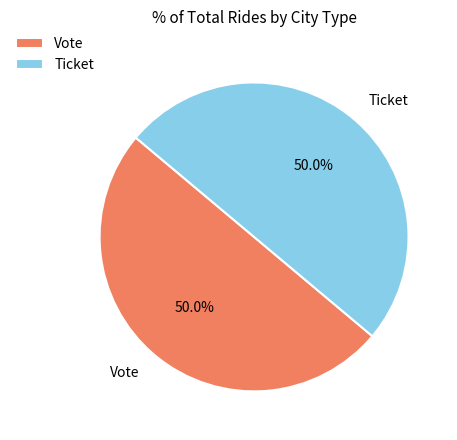

What percentage do Ticket and Vote together represent?

100.0%